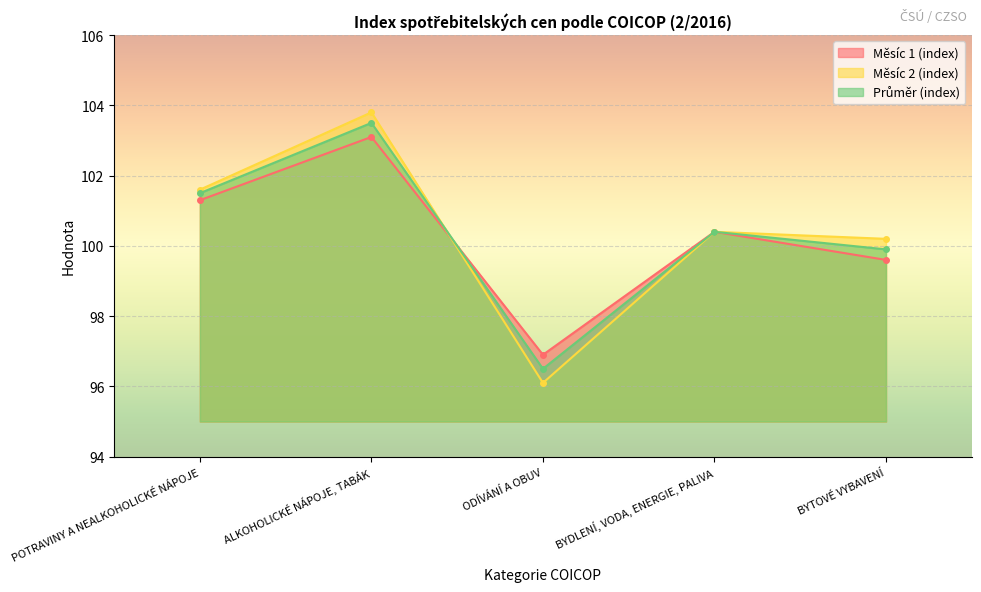

Rank the categories by Měsíc 2 (index) value from highest to lowest.

ALKOHOLICKÉ NÁPOJE, TABÁK, POTRAVINY A NEALKOHOLICKÉ NÁPOJE, BYDLENÍ, VODA, ENERGIE, PALIVA, BYTOVÉ VYBAVENÍ, ODÍVÁNÍ A OBUV